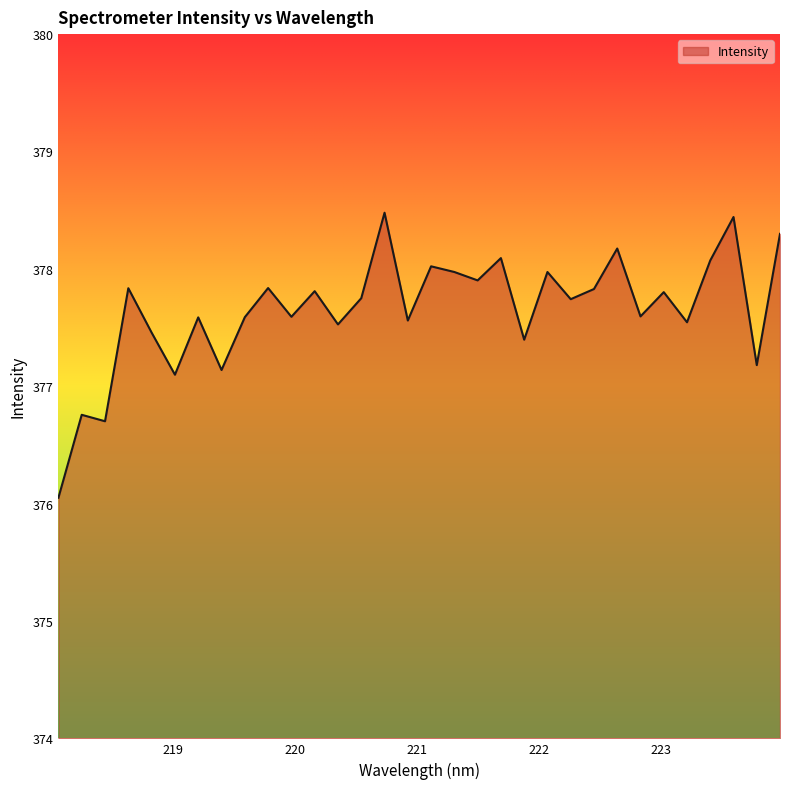

How many interior local valleys (lower than both neighbors) does the data have?

12